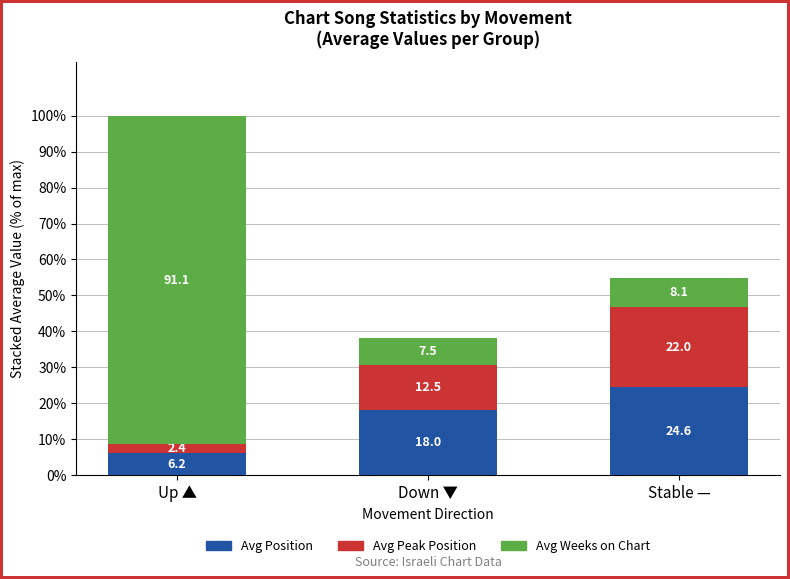

True or false: Avg Position has a value of 24.6 at Stable —.

True